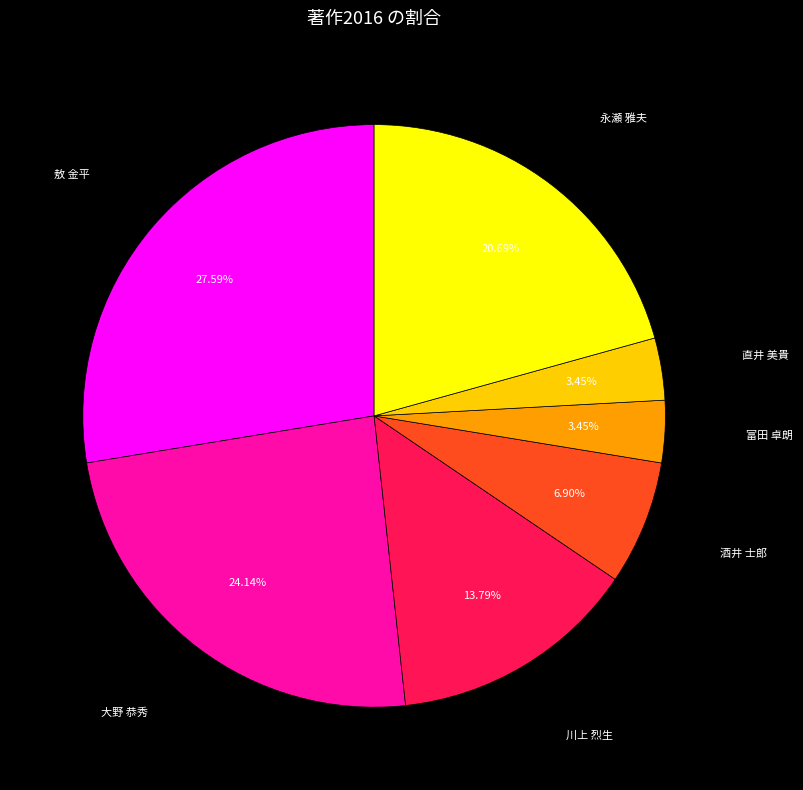

To the nearest percent, what is the difference between the largest and smallest slice percentages?

24%